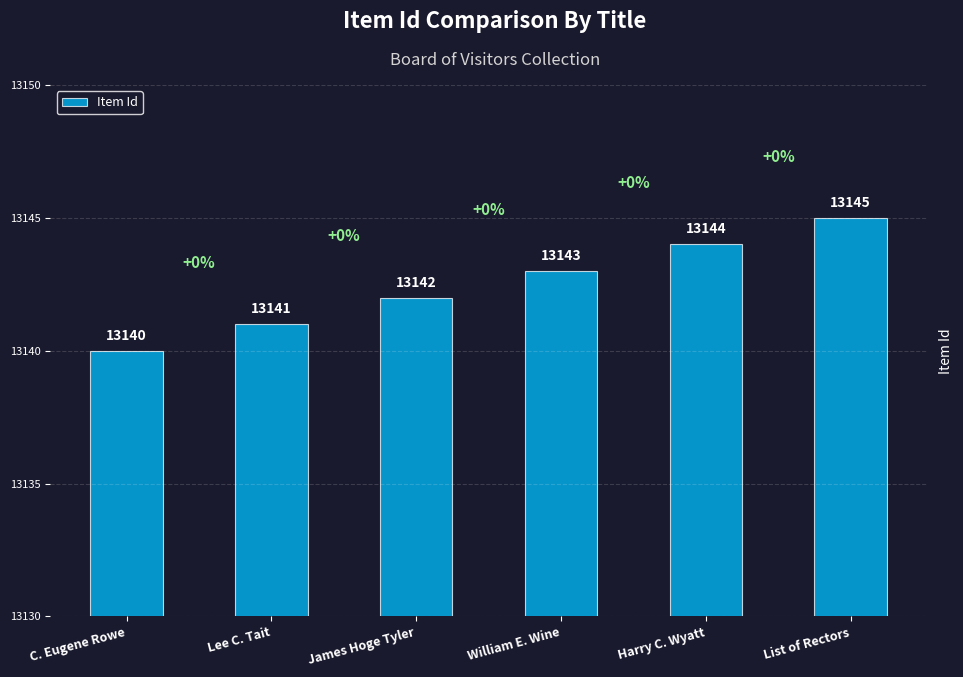

What is the difference between the maximum and minimum values?

5